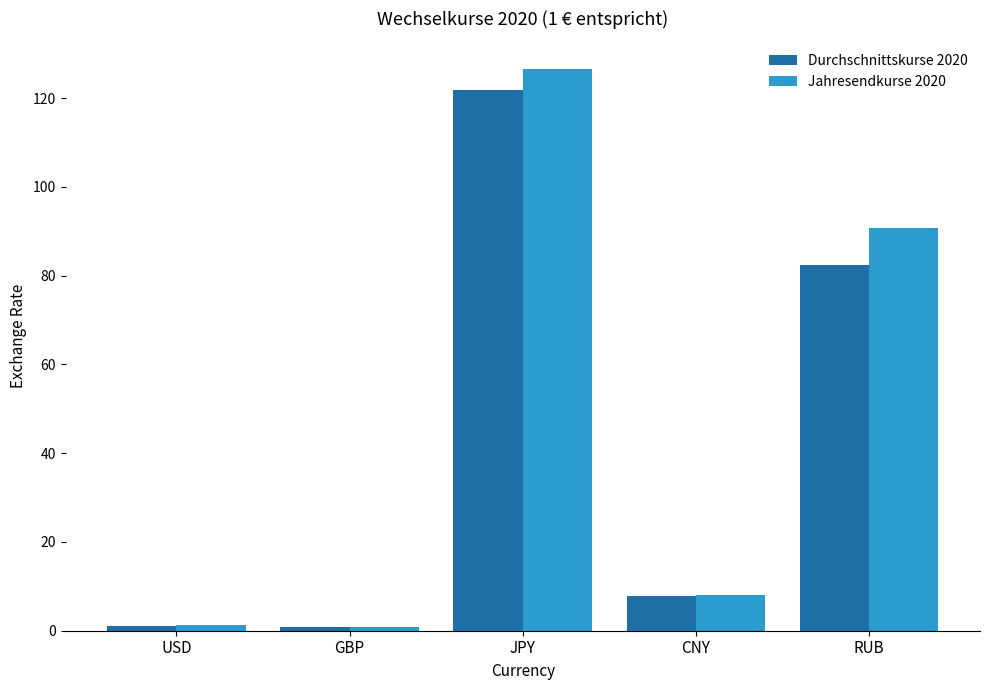

How many data points in Jahresendkurse 2020 are less than 7?

2